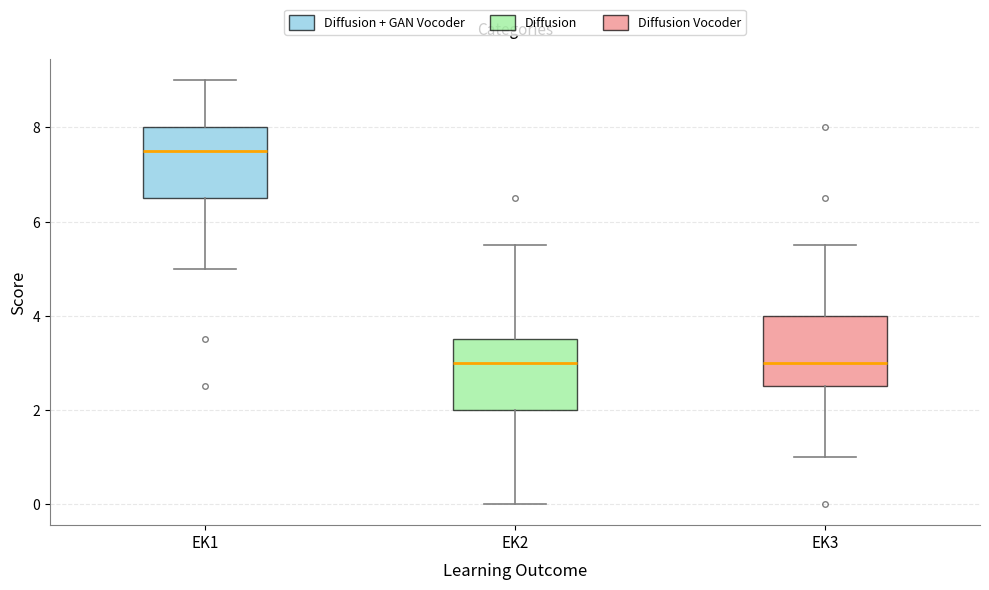

Reading left to right, transcribe this box plot: for each box, give where its median line is, the range the box spans, and where its two whiskers end, as read against the y-axis. The values are not printed on the chart, so give them approximately, as read against the axis.

EK1: median 7.6, box 6.6 to 8.0, whiskers 5.0 to 9.0
EK2: median 3.0, box 2.0 to 3.6, whiskers 0.0 to 5.6
EK3: median 3.0, box 2.6 to 4.0, whiskers 1.0 to 5.6